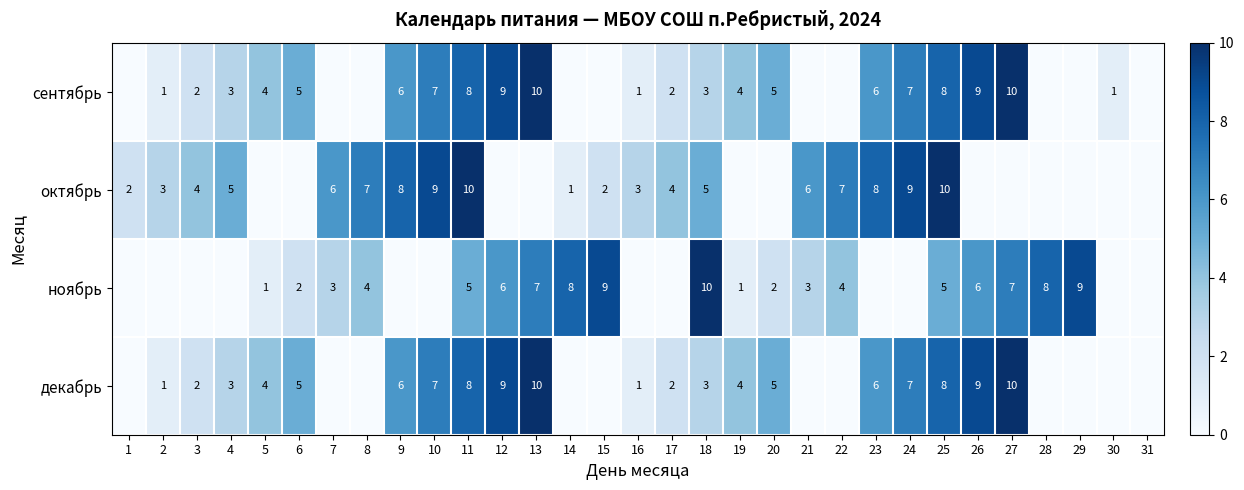

At how many categories does at least one series exceed 2?

28